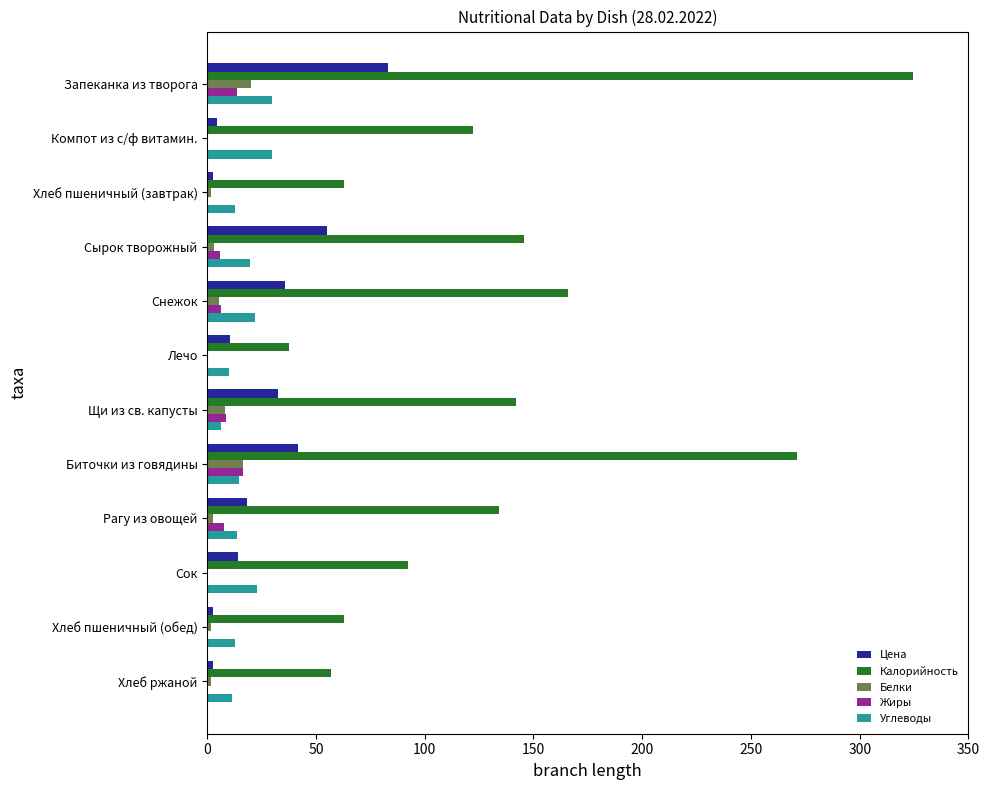

Between Биточки из говядины and Сок, which series saw the biggest shift?

Калорийность